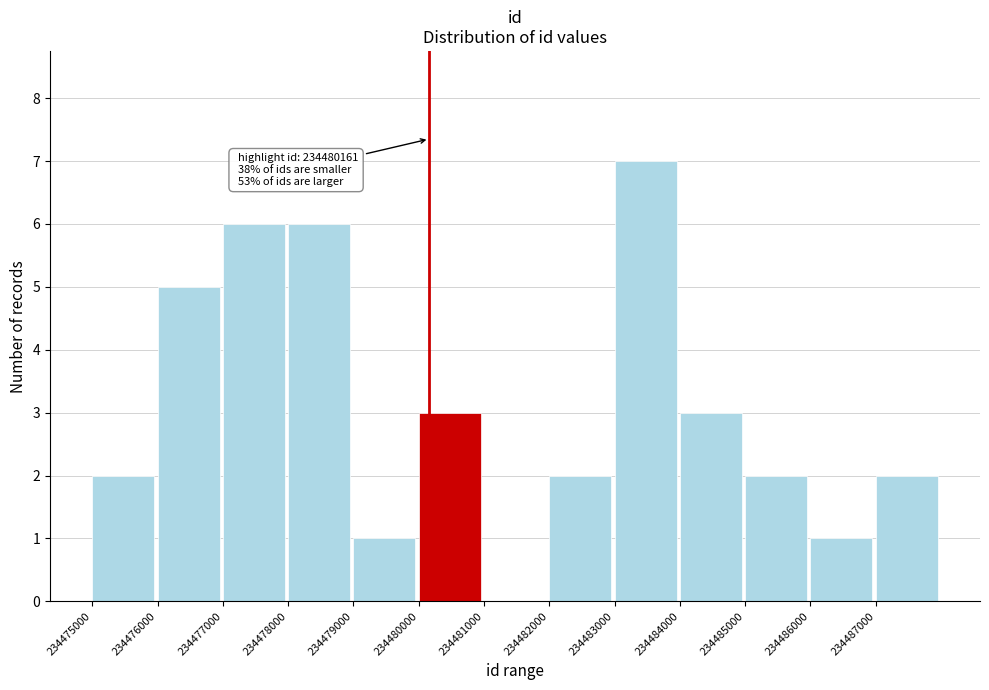

Which range on the x-axis has the tallest bar?

234483000 to 234484000